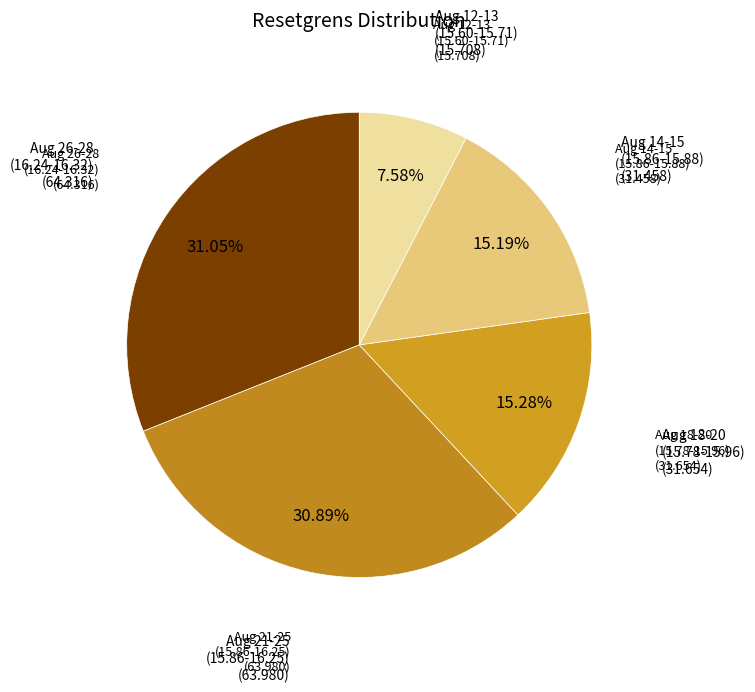

Is there any slice that represents more than half of the pie?

No